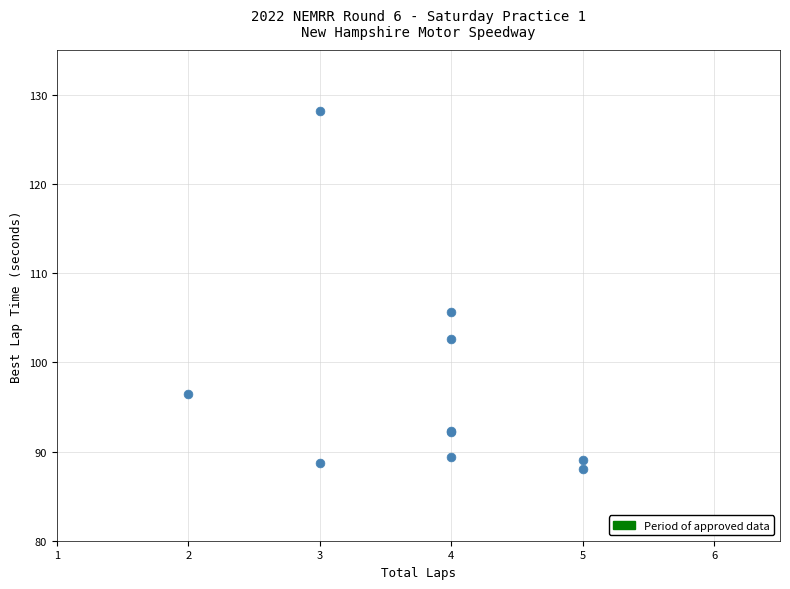

What Y value in the scatter plot is closest to 108?

105.7